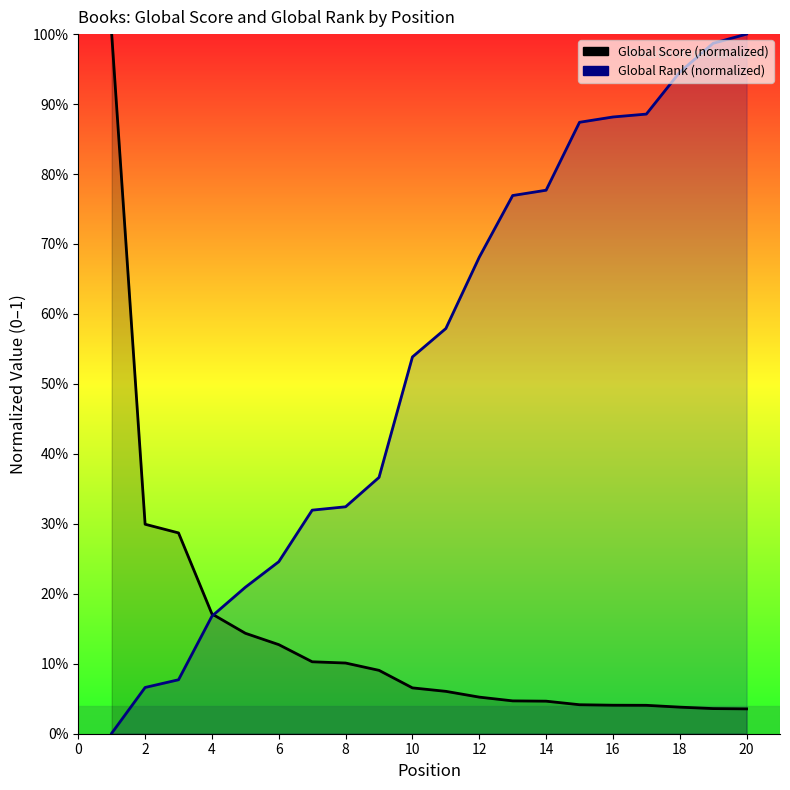

Rank the series at 20 from lowest to highest value.

Global Score, Global Rank